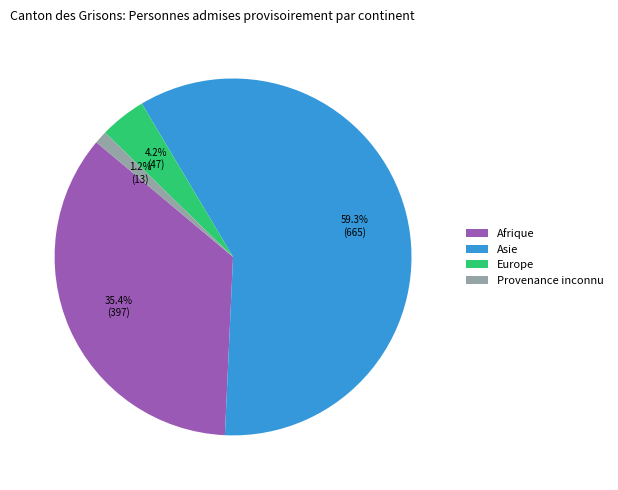

To the nearest percent, what is the average slice percentage?

25%